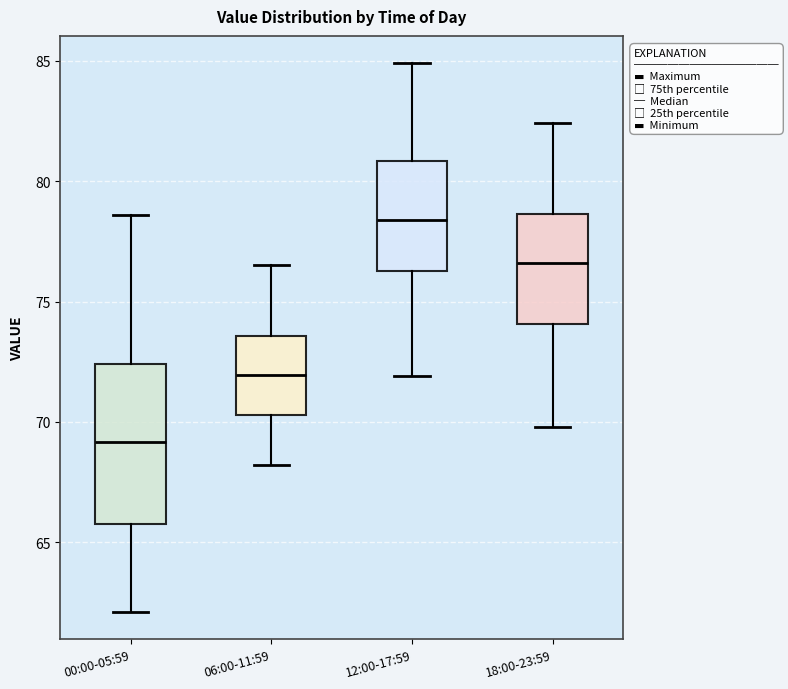

Comparing the boxes themselves (not the whiskers), which one is the tallest?

00:00-05:59